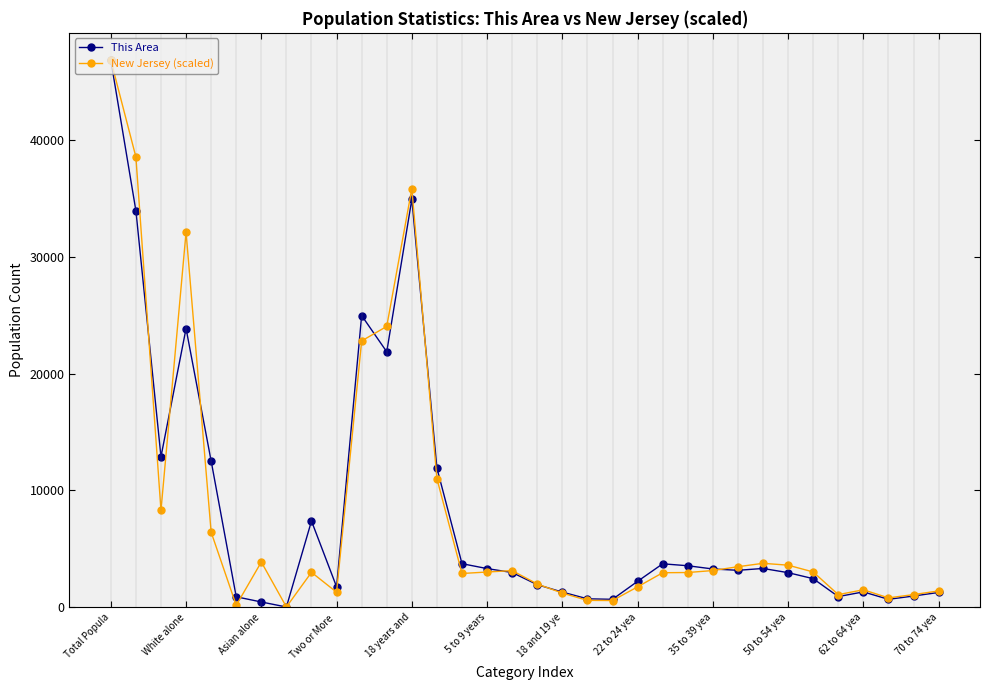

What is the value of the New Jersey (scaled) point at the 25th from the left?

3136.8